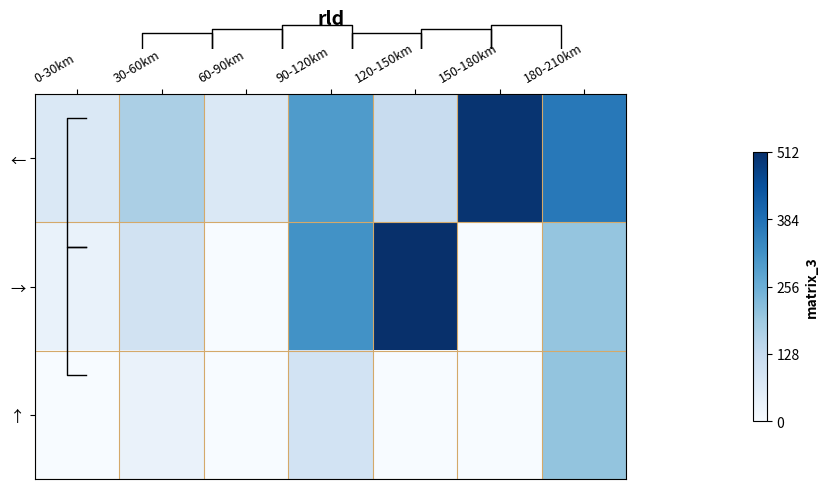

What is the difference between the maximum and minimum values in the → series?

511.7